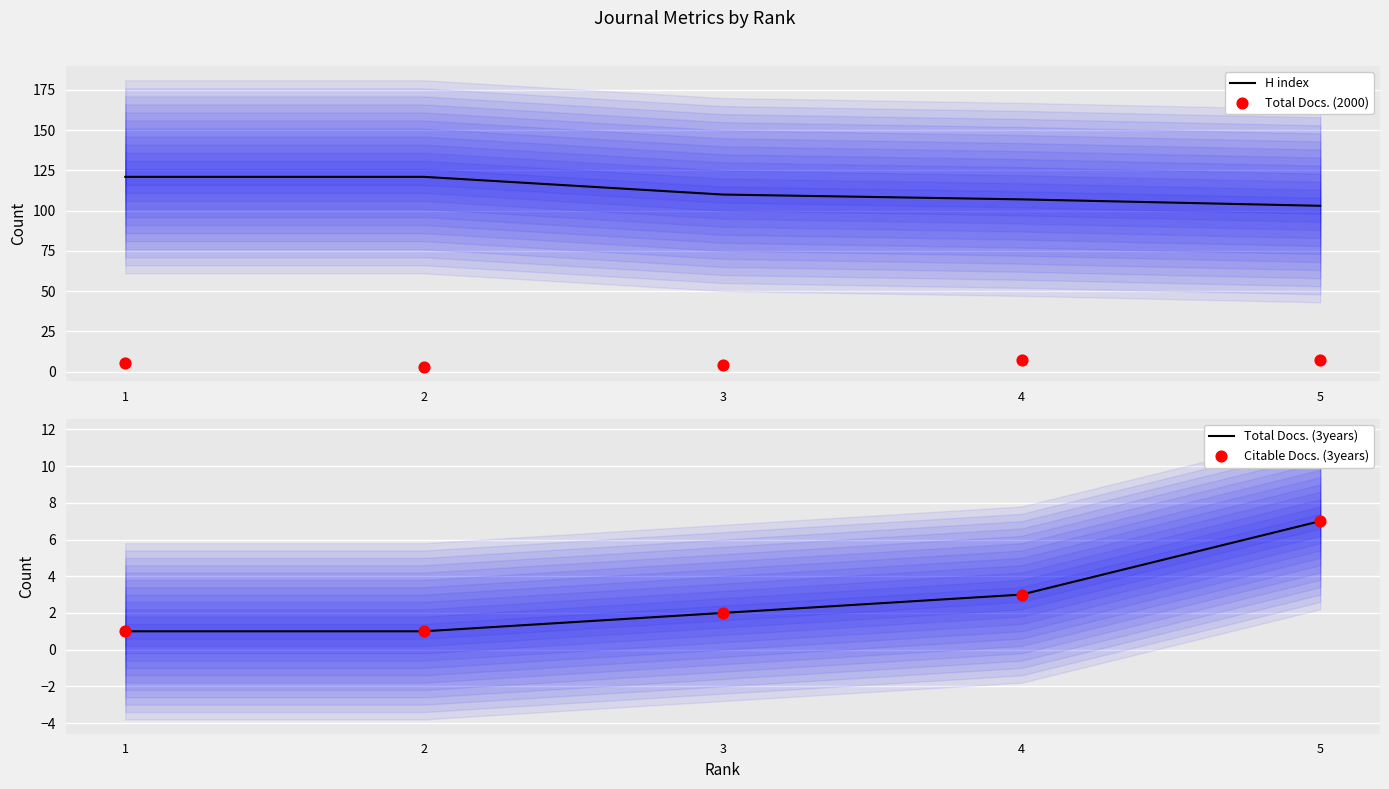

At which category is the sum across all series the highest?

1